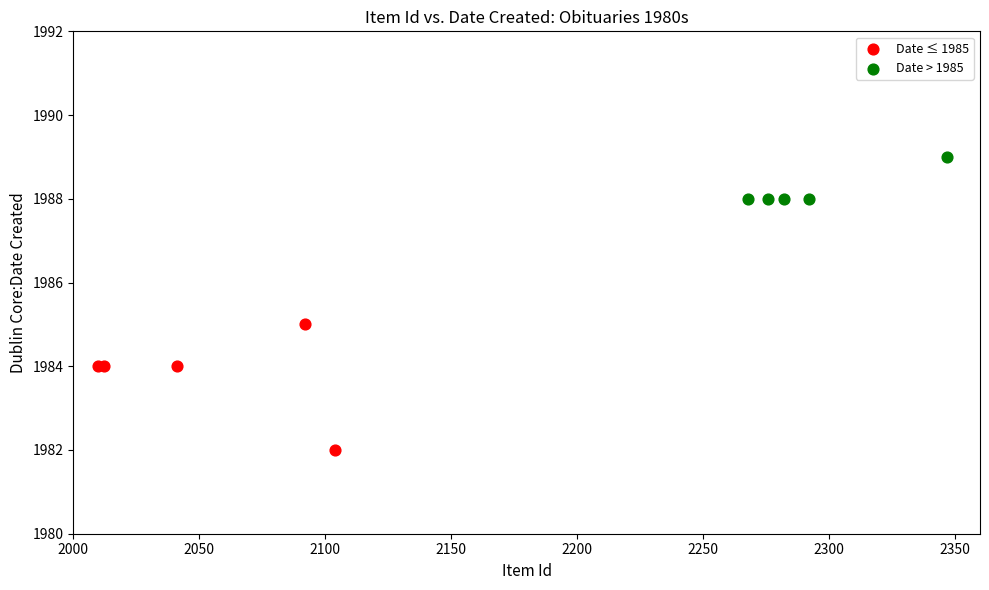

Which series has the widest spread of Y values?

Date ≤ 1985